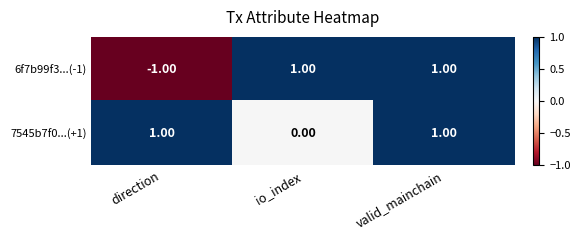

Which series has the widest spread of values?

6f7b99f3...(-1)